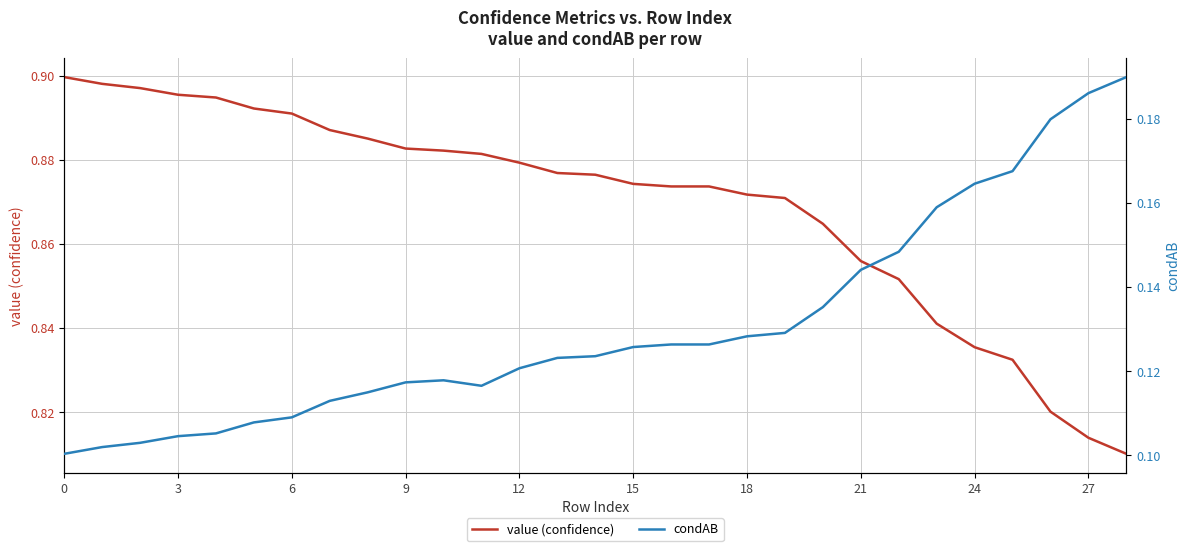

The condAB series shows 0.2 at 20. True or false?

False